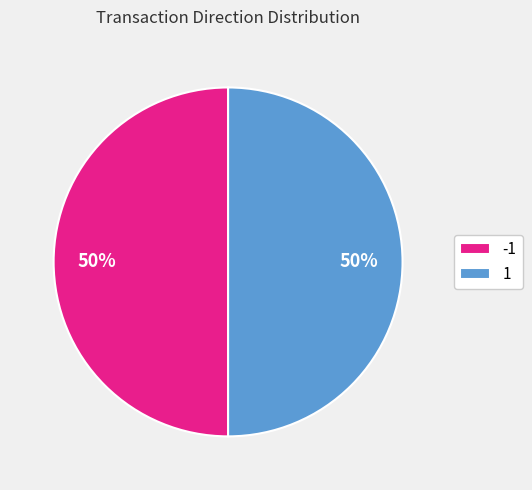

Approximately how many times larger is the value at -1 compared to 1?

1.0